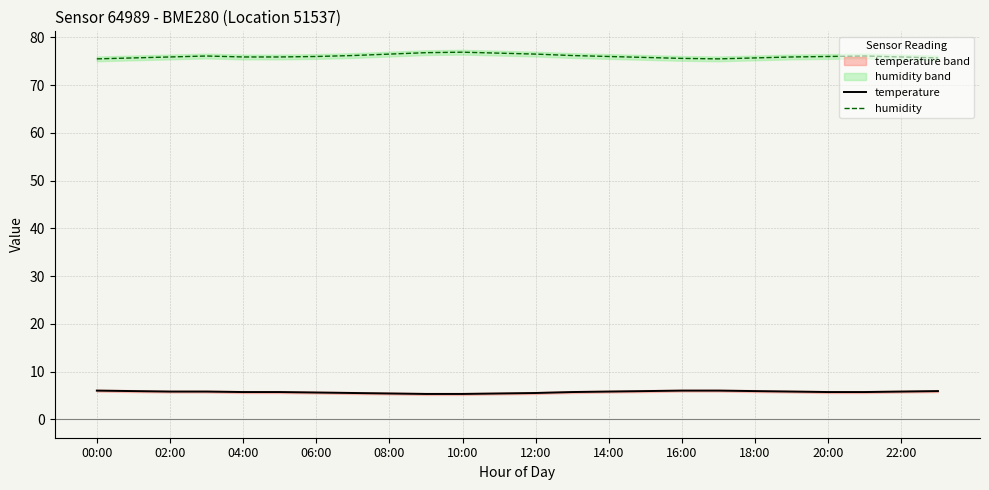

How many lines are shown in the chart?

2